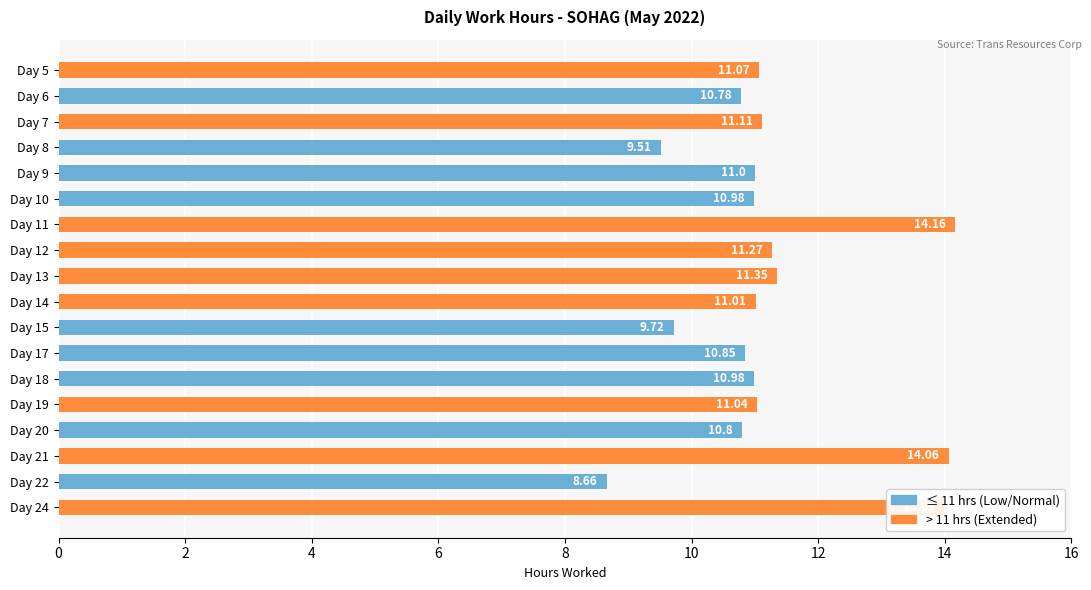

What is the sum of all values?

202.3